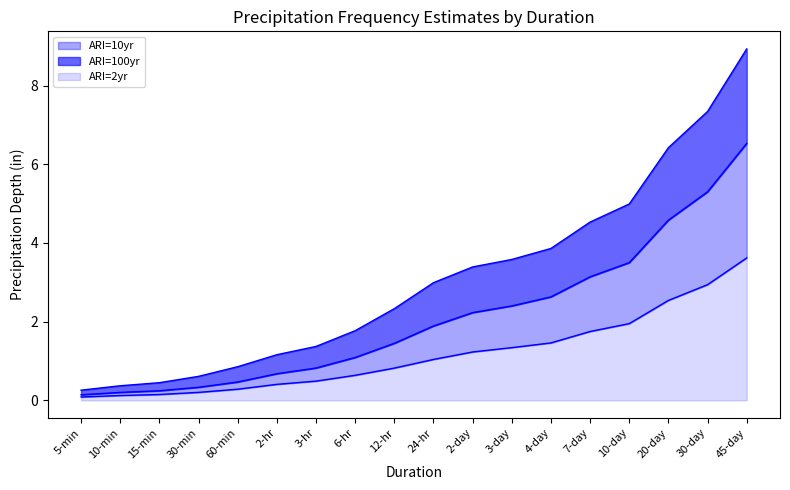

What is the label of the 14th point from the left?

7-day